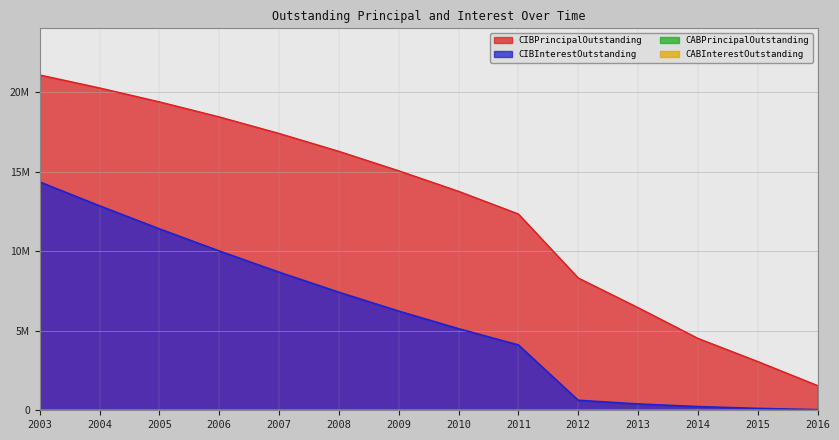

The CIBPrincipalOutstanding series shows 10350375.6 at 2013. True or false?

False